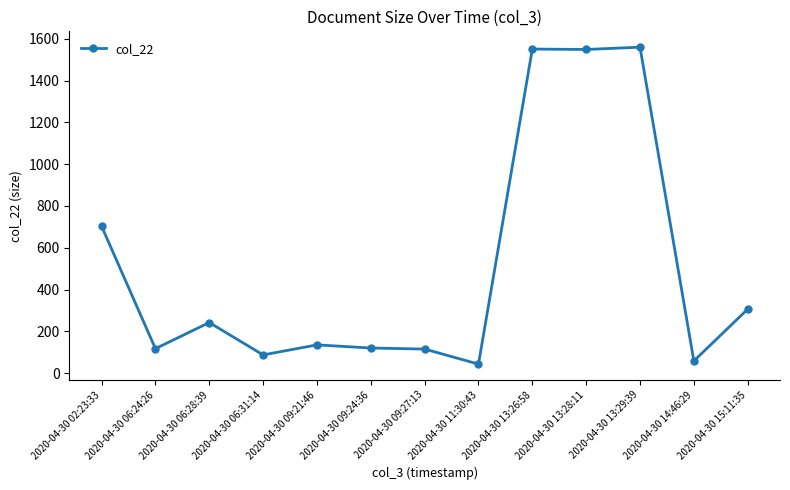

Is it true that the value at 2020-04-30 09:27:13 is 64?

False